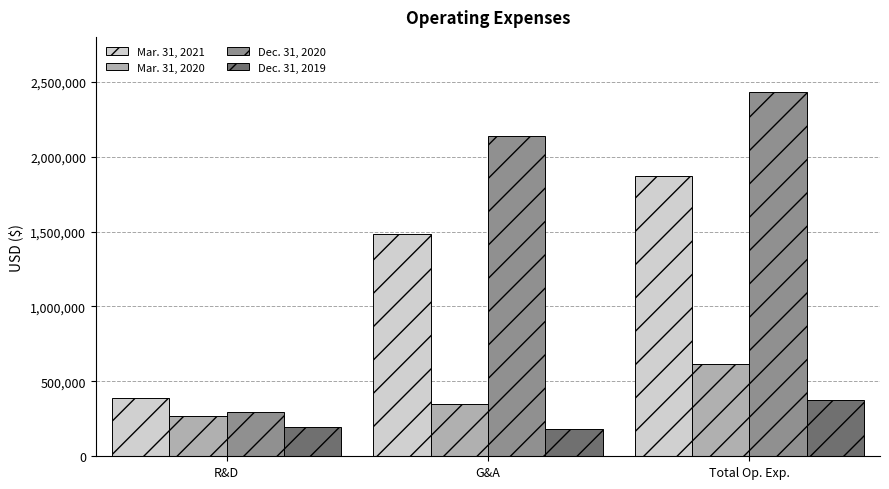

What is the difference between the maximum and minimum values in the Mar. 31, 2021 series?

1480967